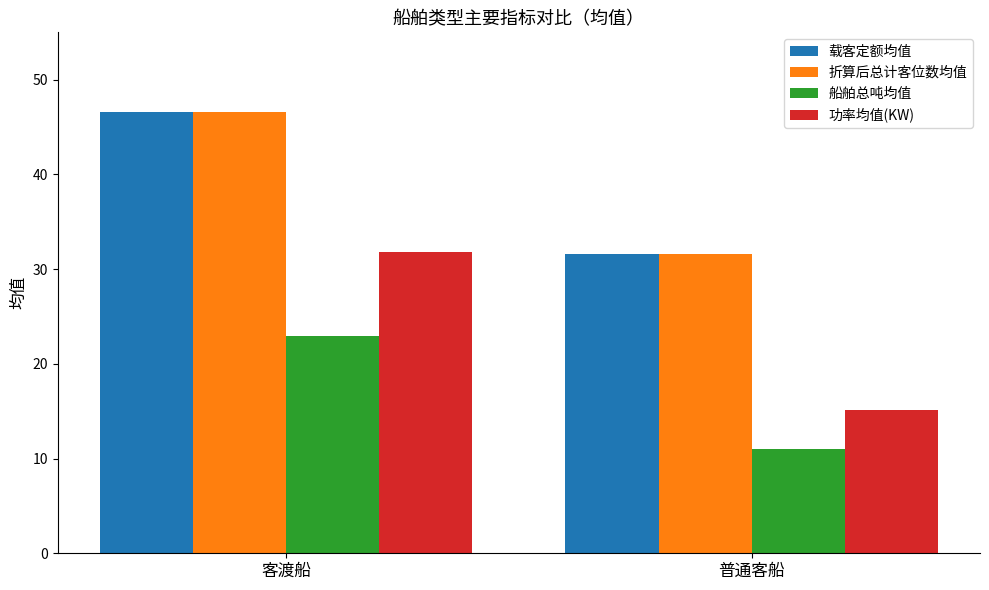

How many groups of bars are there?

2